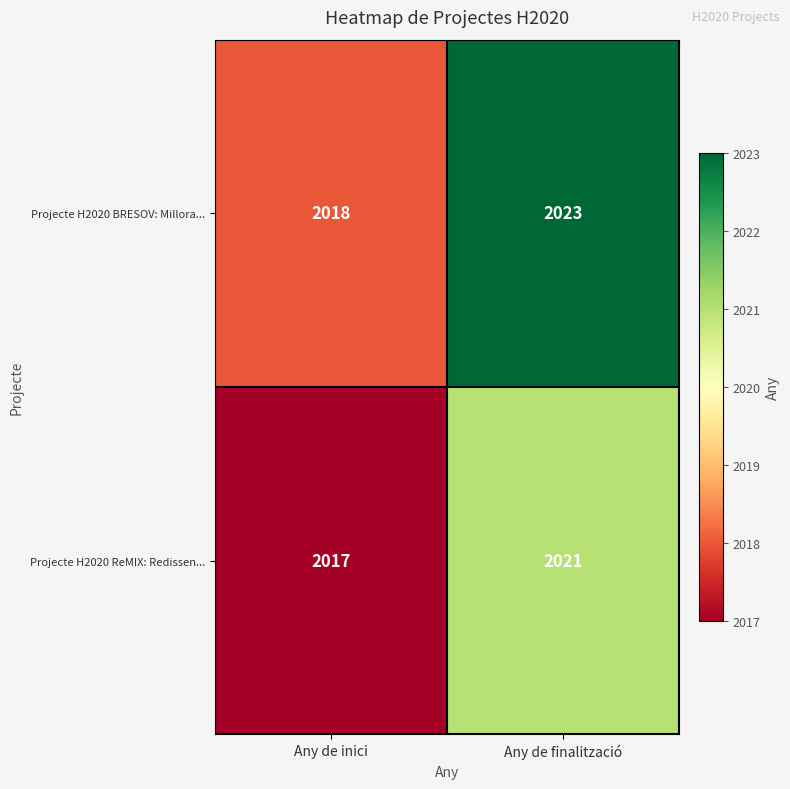

Is it true that Projecte H2020 ReMIX: Redissen... equals 2021 at Any de finalització?

True